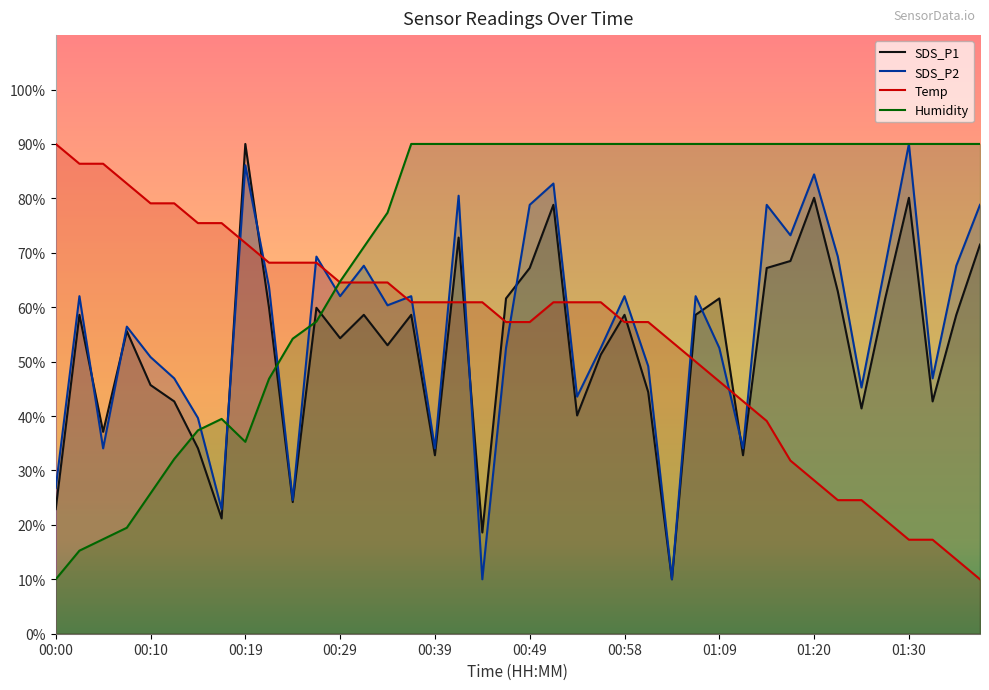

Which series has the largest total across all categories?

Humidity